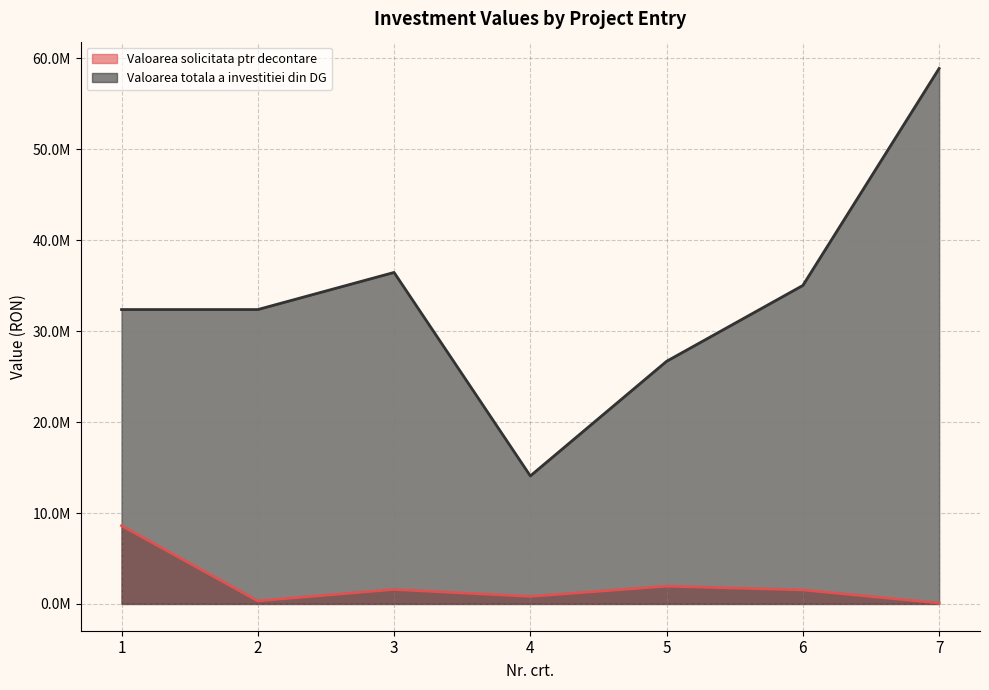

Rank the series by their average value, from highest to lowest.

Valoarea totala a investitiei din DG, Valoarea solicitata ptr decontare